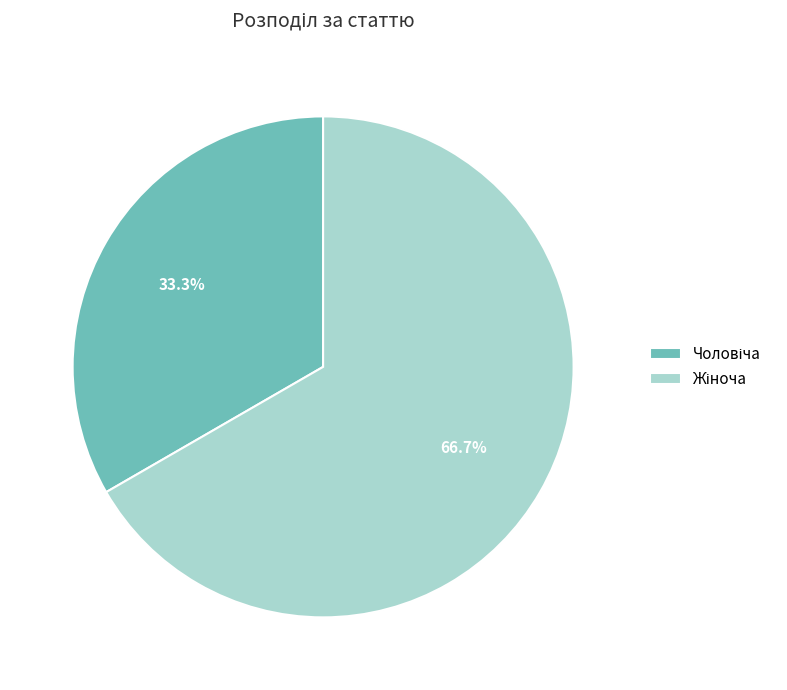

Is there any slice that represents more than half of the pie?

Yes